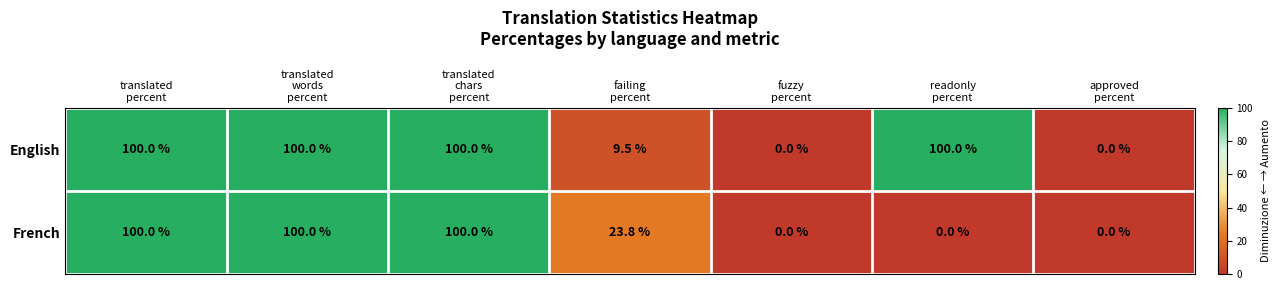

What is the maximum value shown in the chart?

100.0